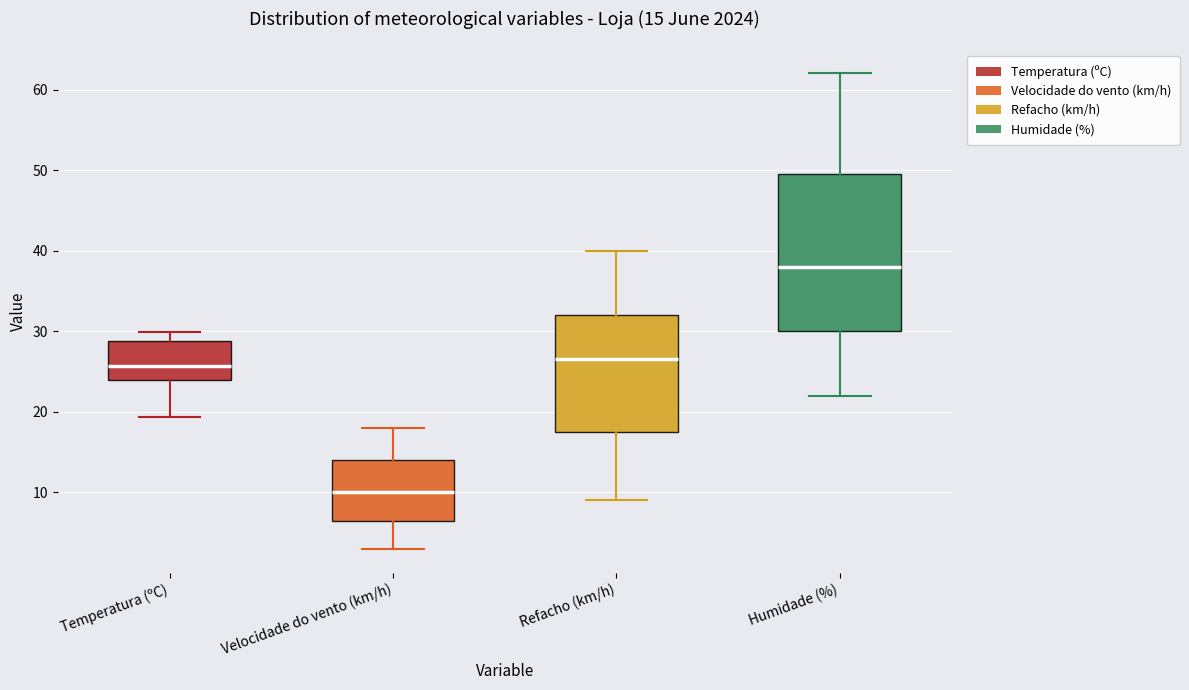

Which box is the tallest, from its lower edge to its upper edge?

Humidade (%)